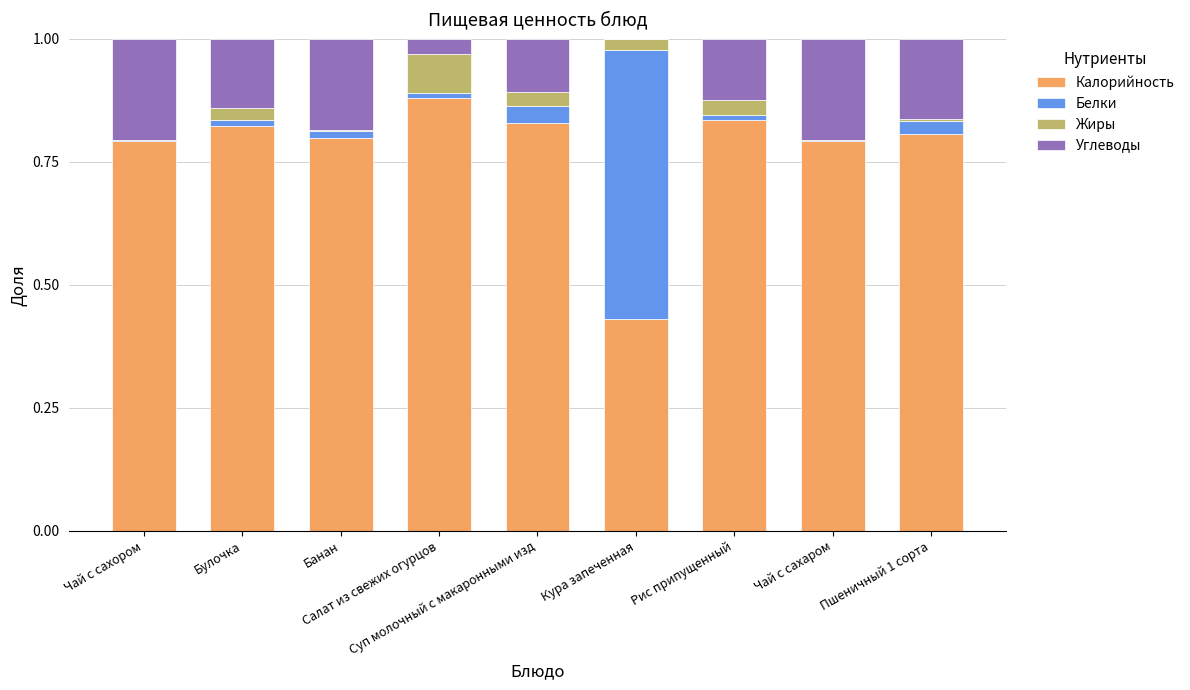

What is the sum of all Калорийность values?

7.0